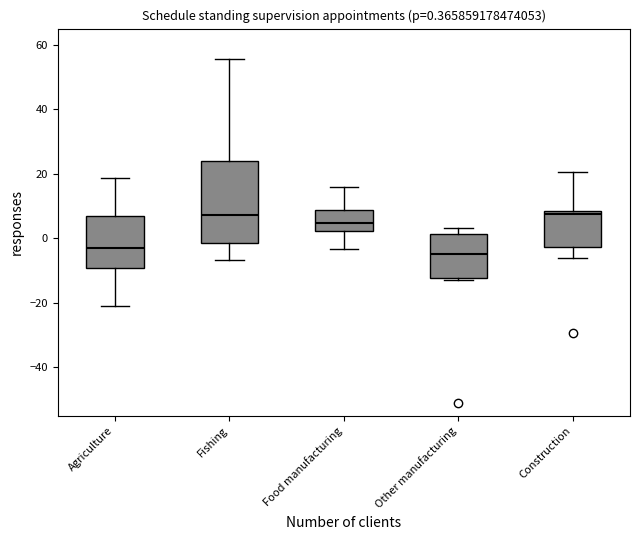

Which box is the tallest, from its lower edge to its upper edge?

Fishing